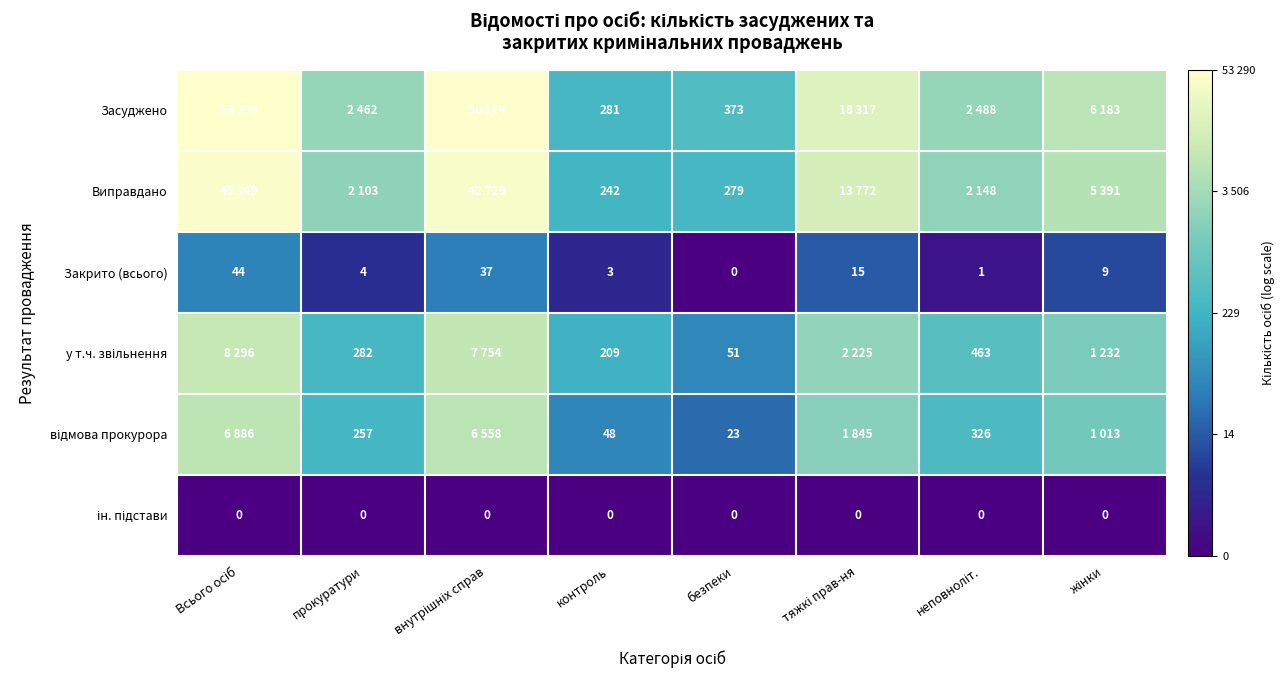

Which category has the lowest value in the Закрито (всього) series?

безпеки